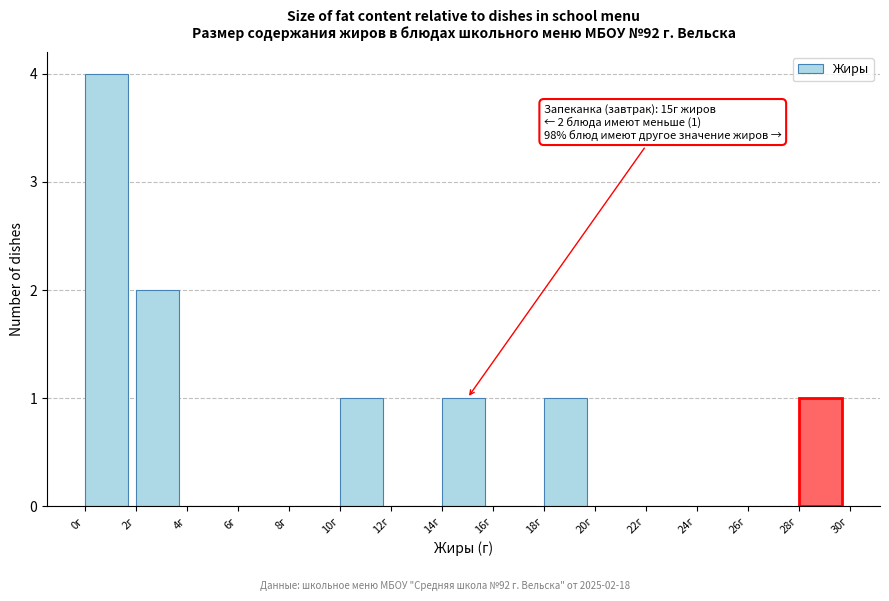

Which range on the x-axis has the tallest bar?

0 to 2